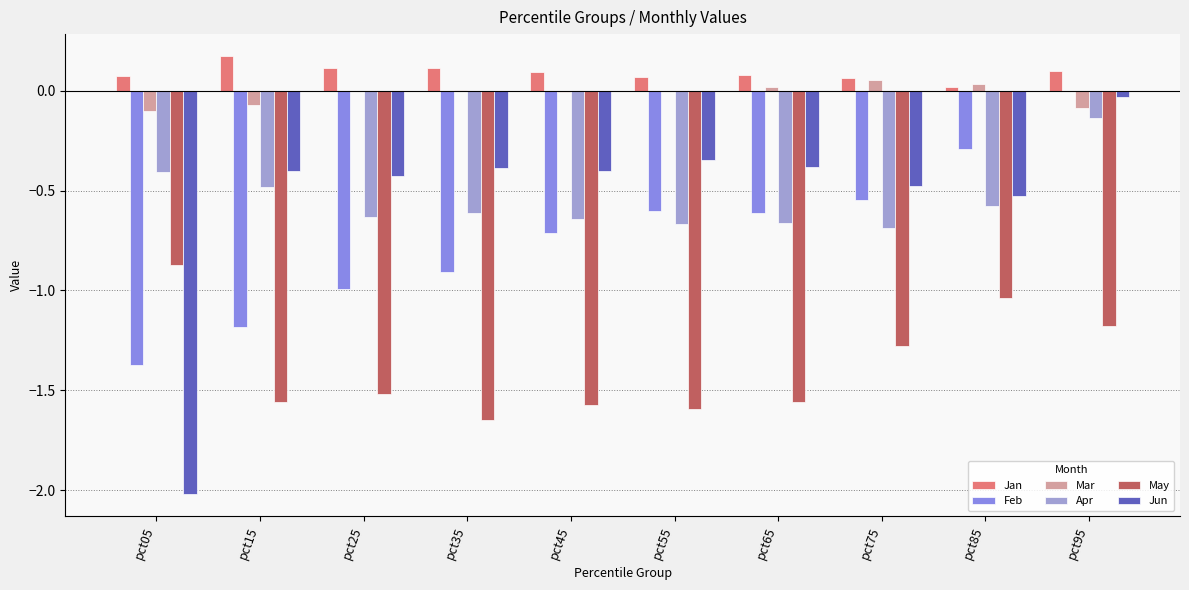

How many distinct data groups are displayed?

6